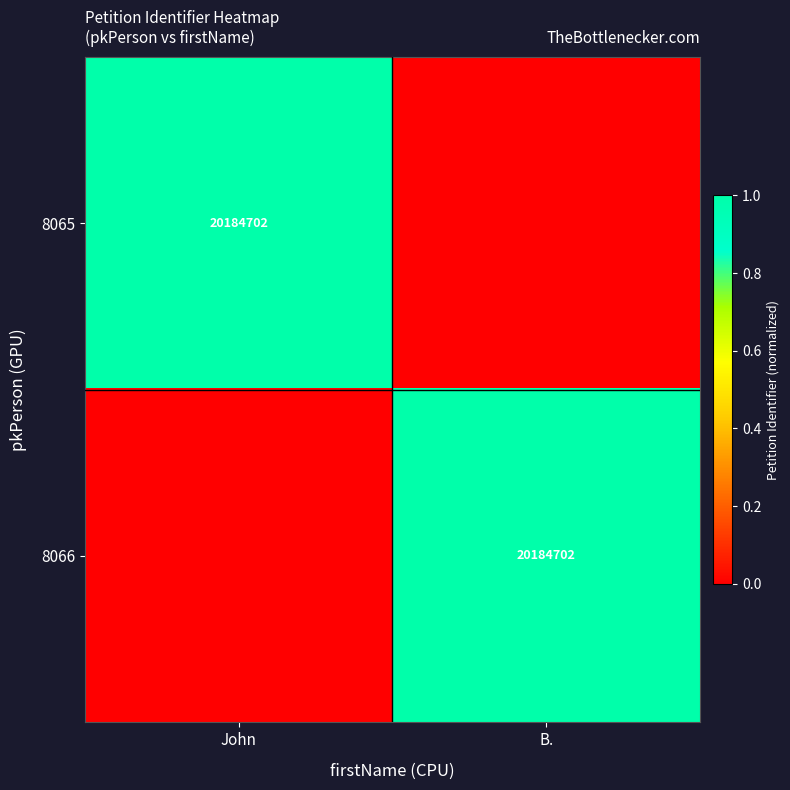

The value of 8066 at B. is 6016276. True or false?

False